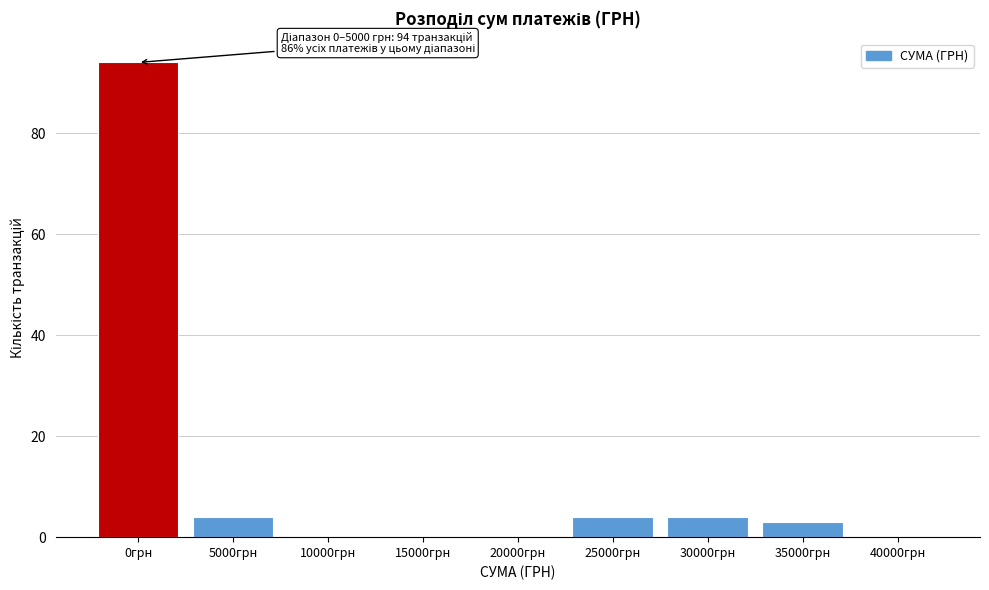

Reading right to left, what are all the values shown in this chart?

40000грн=0	35000грн=3	30000грн=4	25000грн=4	20000грн=0	15000грн=0	10000грн=0	5000грн=4	0грн=94